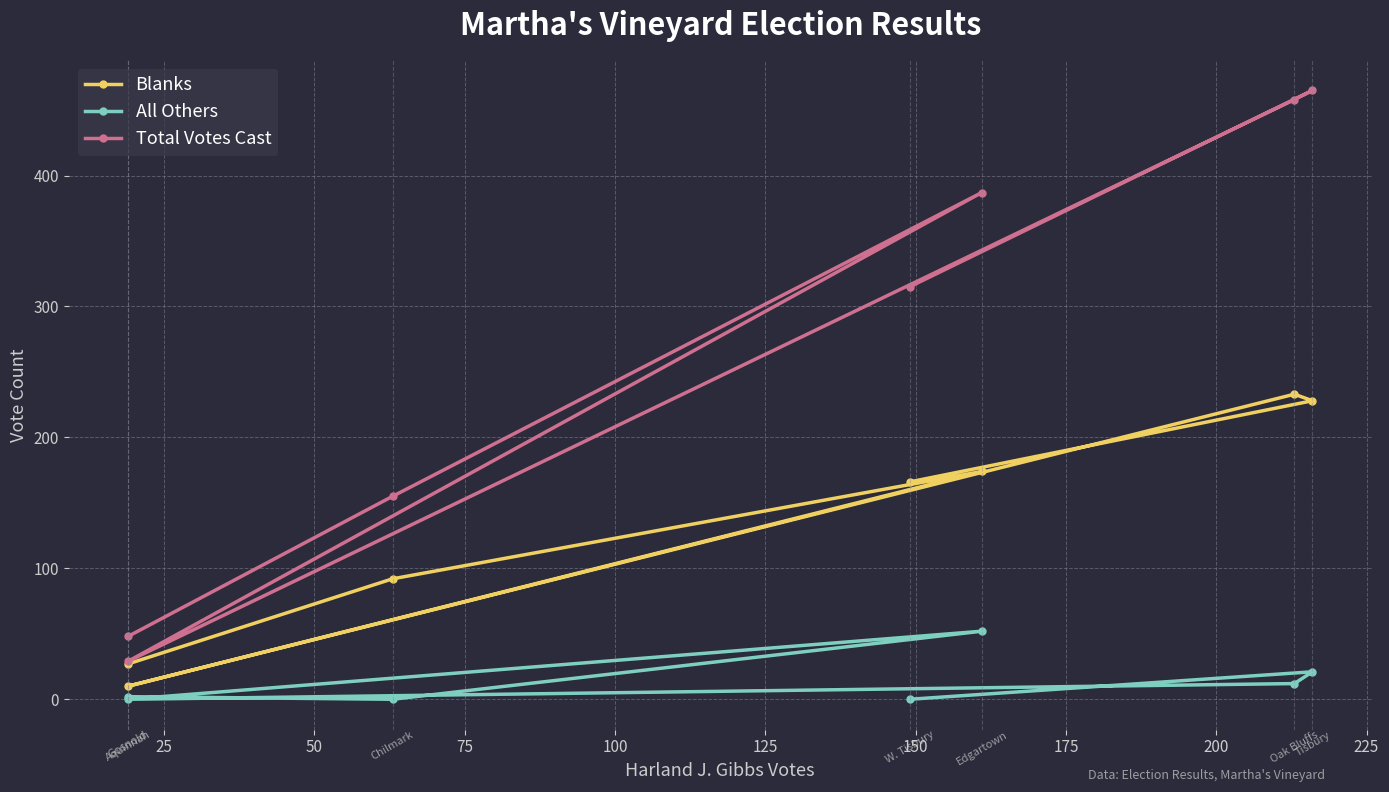

True or false: Blanks and Total Votes Cast intersect in this chart.

False